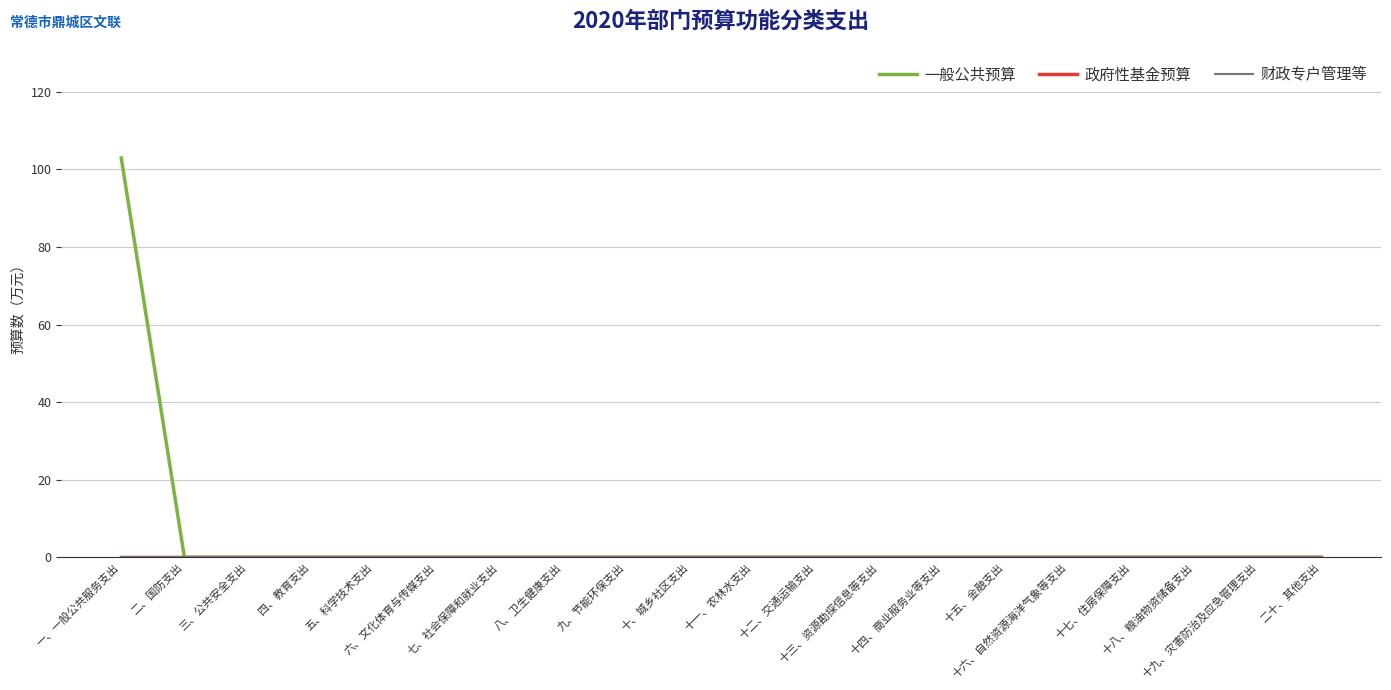

Is it true that 一般公共预算 equals -39.4 at 十九、灾害防治及应急管理支出?

False